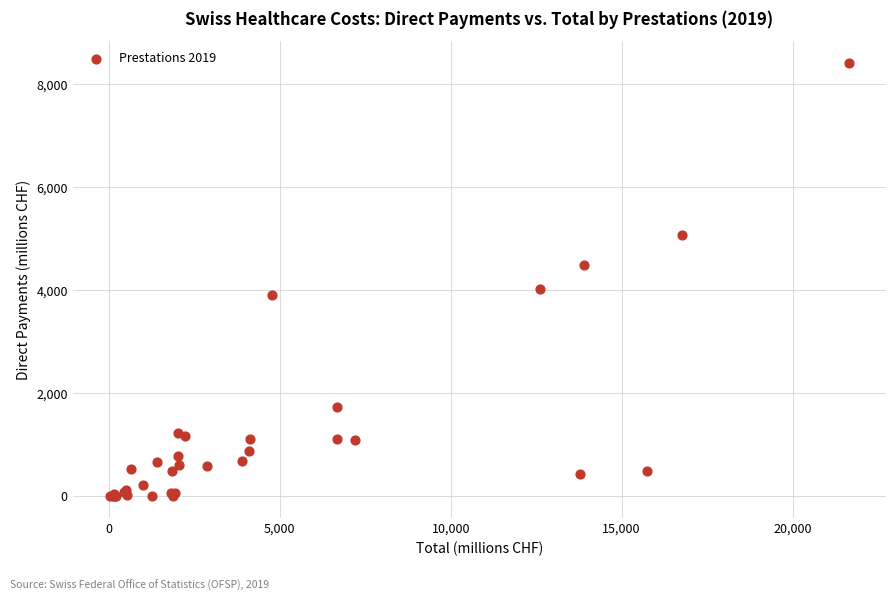

What Y value in the scatter plot is closest to 4209?

4018.8